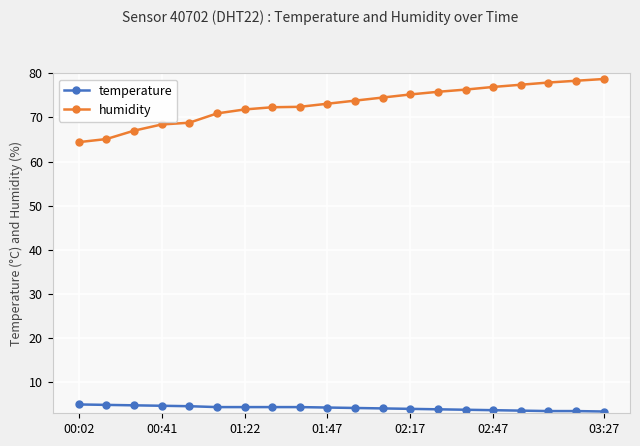

What is the difference between the second highest and second lowest values in the temperature series?

1.4